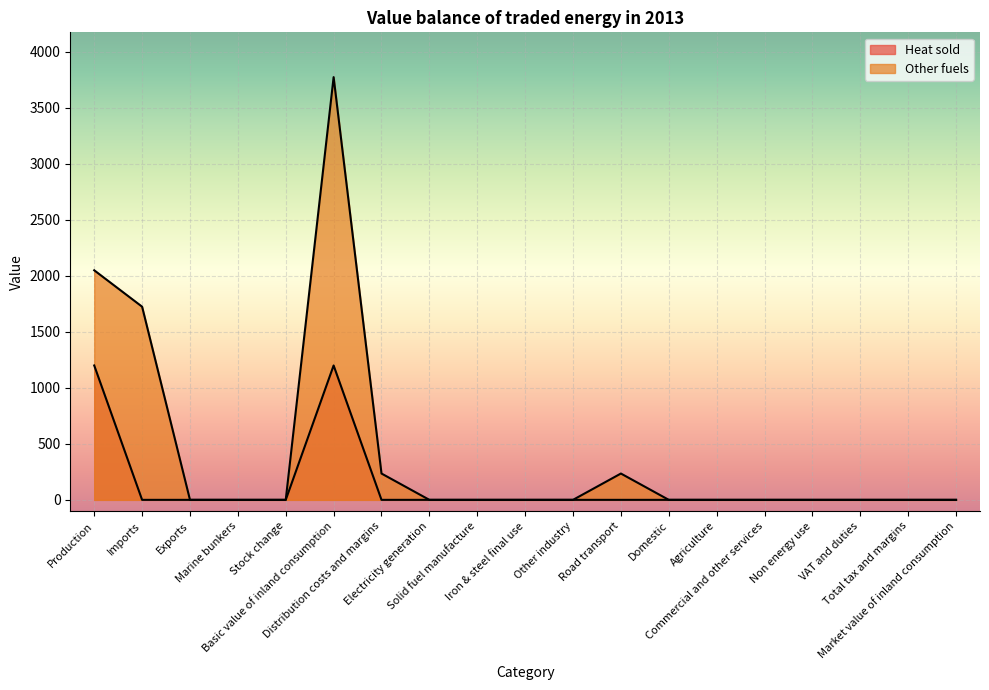

What is the label of the 13th point from the left?

Domestic